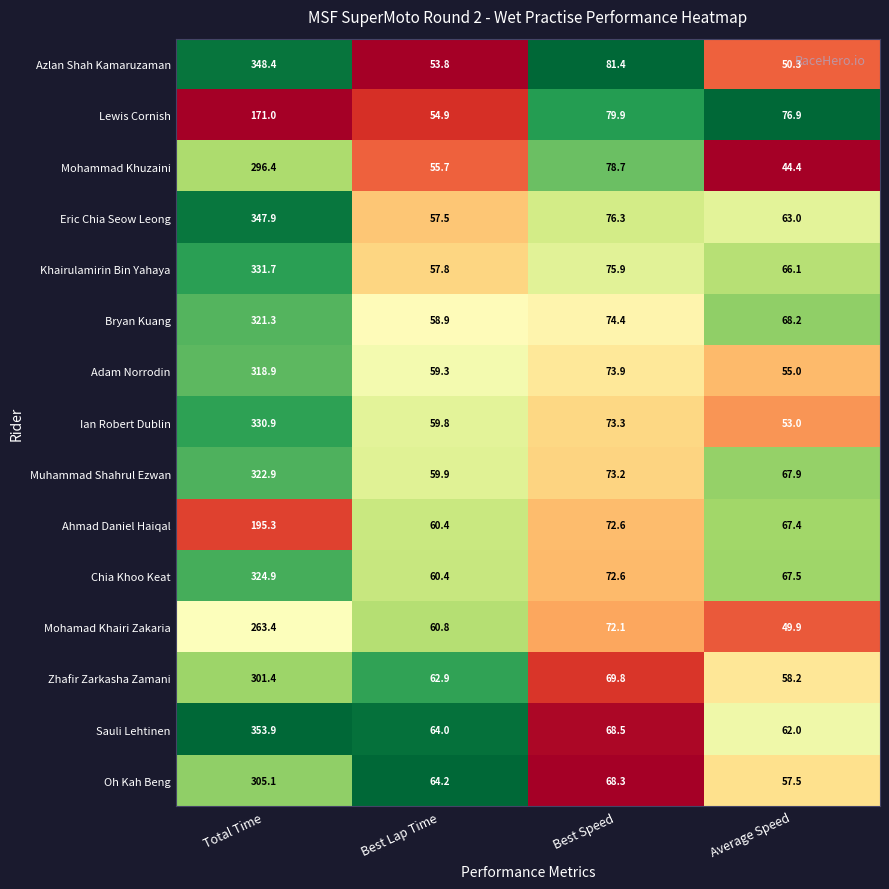

True or false: Sauli Lehtinen has a value of 64.0 at Best Lap Time.

True